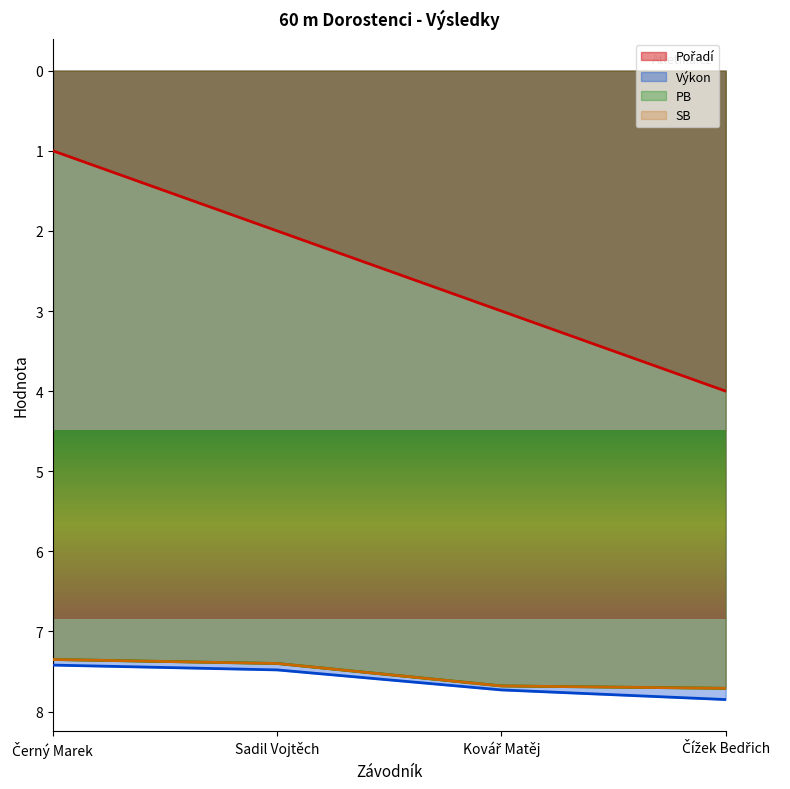

Reading left to right, what are all the values shown in this chart?

Pořadí: Černý Marek=1.0	Sadil Vojtěch=2.0	Kovář Matěj=3.0	Čížek Bedřich=4.0
Výkon: Černý Marek=7.4	Sadil Vojtěch=7.5	Kovář Matěj=7.7	Čížek Bedřich=7.8
PB: Černý Marek=7.3	Sadil Vojtěch=7.4	Kovář Matěj=7.7	Čížek Bedřich=7.7
SB: Černý Marek=7.3	Sadil Vojtěch=7.4	Kovář Matěj=7.7	Čížek Bedřich=7.7